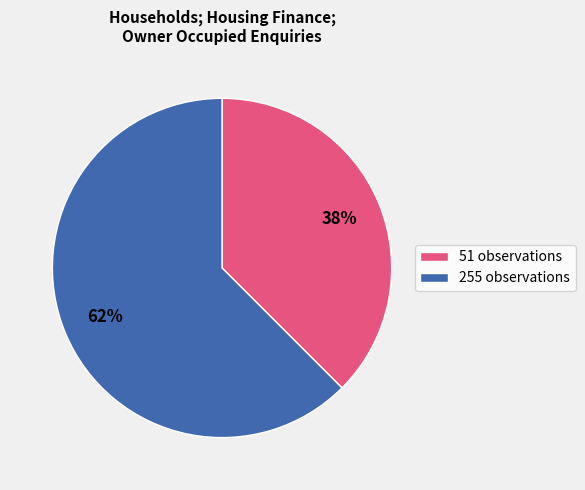

Does 255 observations represent more than half of the total?

Yes